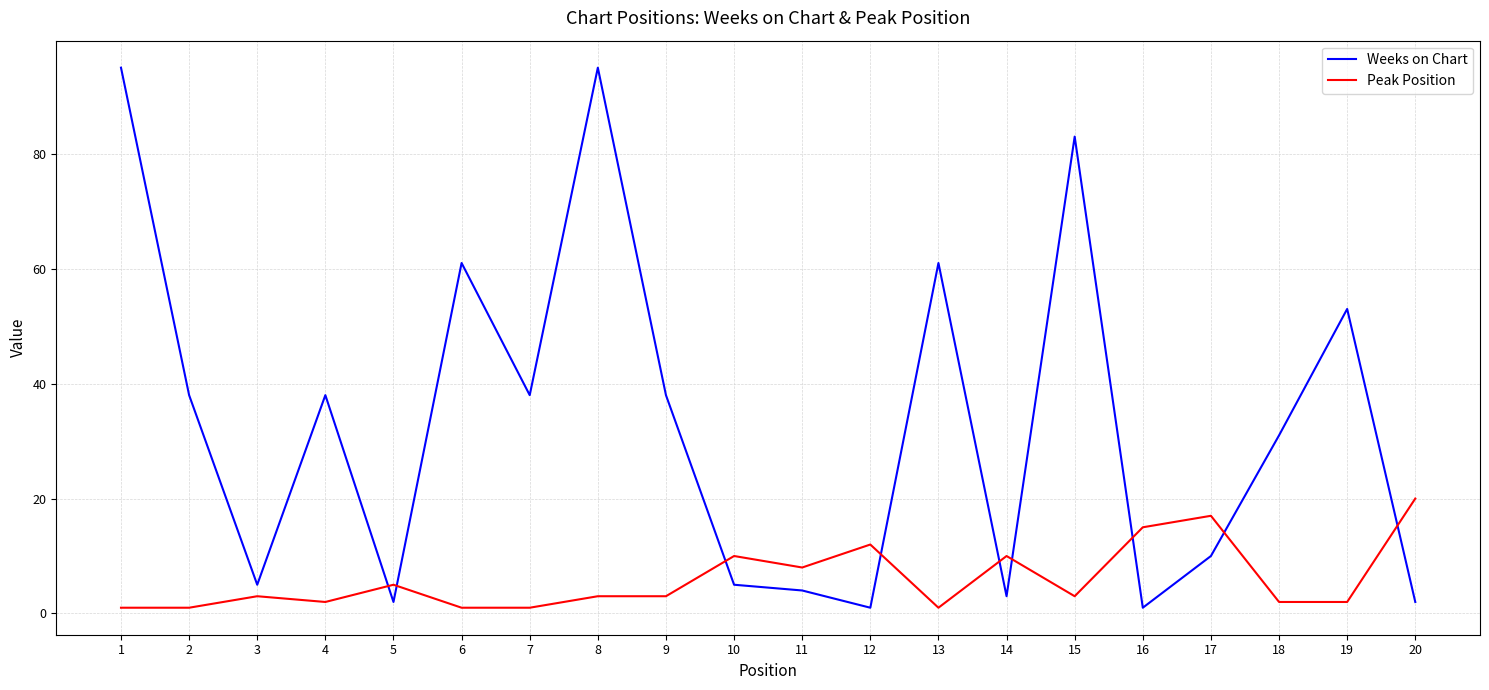

Which series changed the most between 6 and 17?

Weeks on Chart